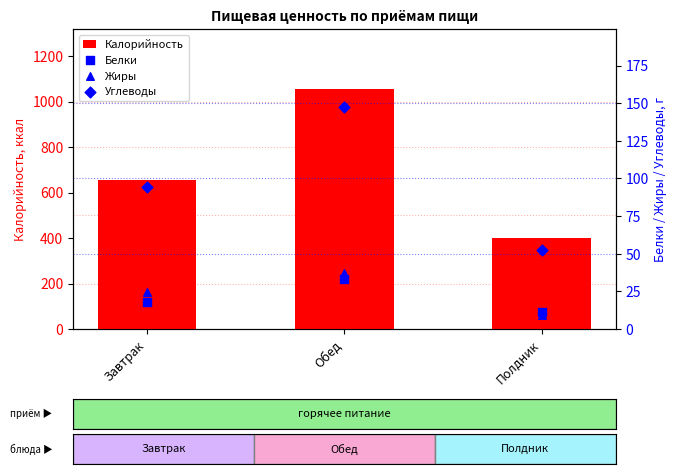

Which series has the largest total across all categories?

Калорийность